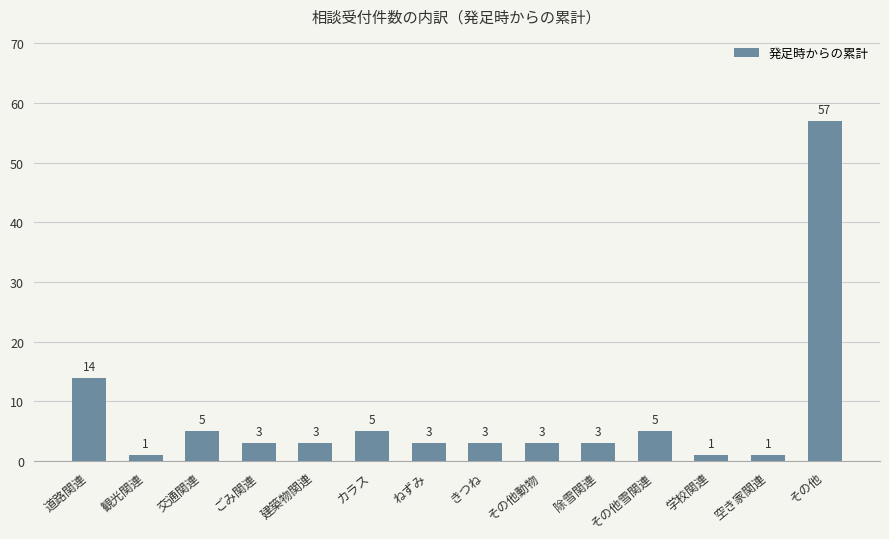

Reading right to left, what are all the values shown in this chart?

その他=57	空き家関連=1	学校関連=1	その他雪関連=5	除雪関連=3	その他動物=3	きつね=3	ねずみ=3	カラス=5	建築物関連=3	ごみ関連=3	交通関連=5	観光関連=1	道路関連=14